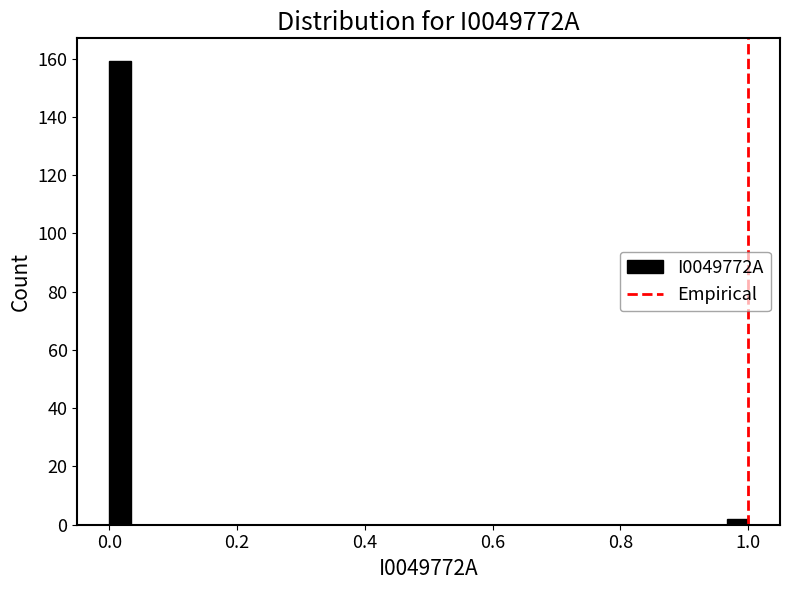

Read against the x-axis, roughly where is the centre of the tallest bar?

0.02